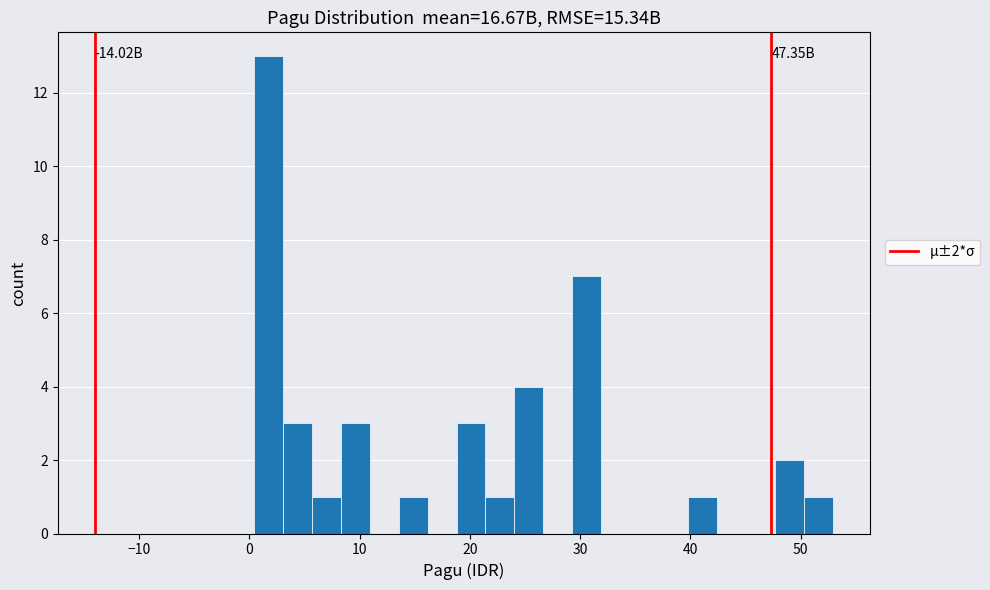

Around what value on the x-axis is the tallest bar? Give the approximate position of its centre, as read against the axis.

2